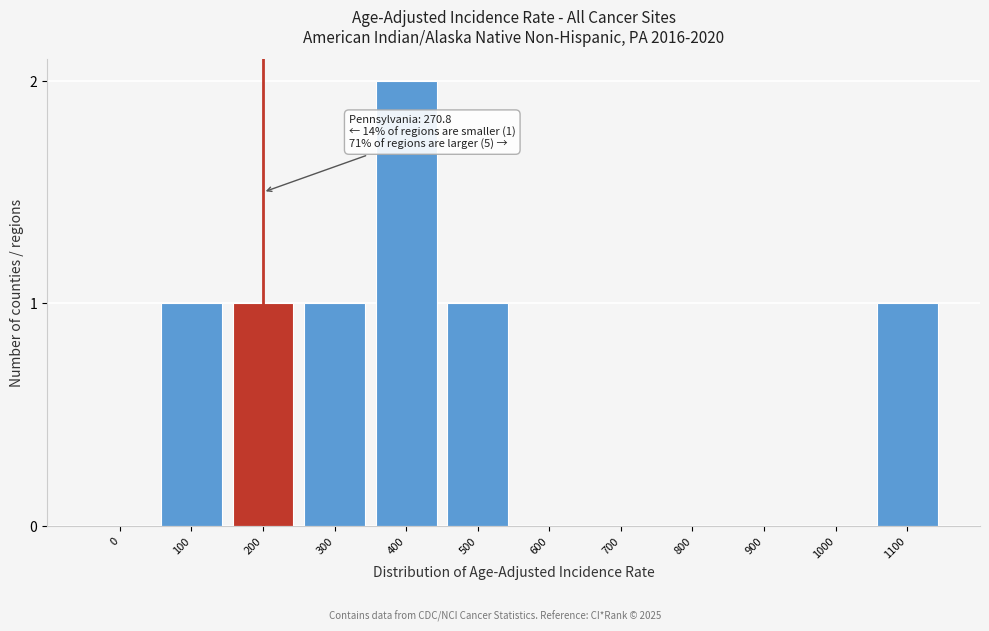

Reading left to right, what are all the values shown in this chart?

0=0	100=1	200=1	300=1	400=2	500=1	600=0	700=0	800=0	900=0	1000=0	1100=1